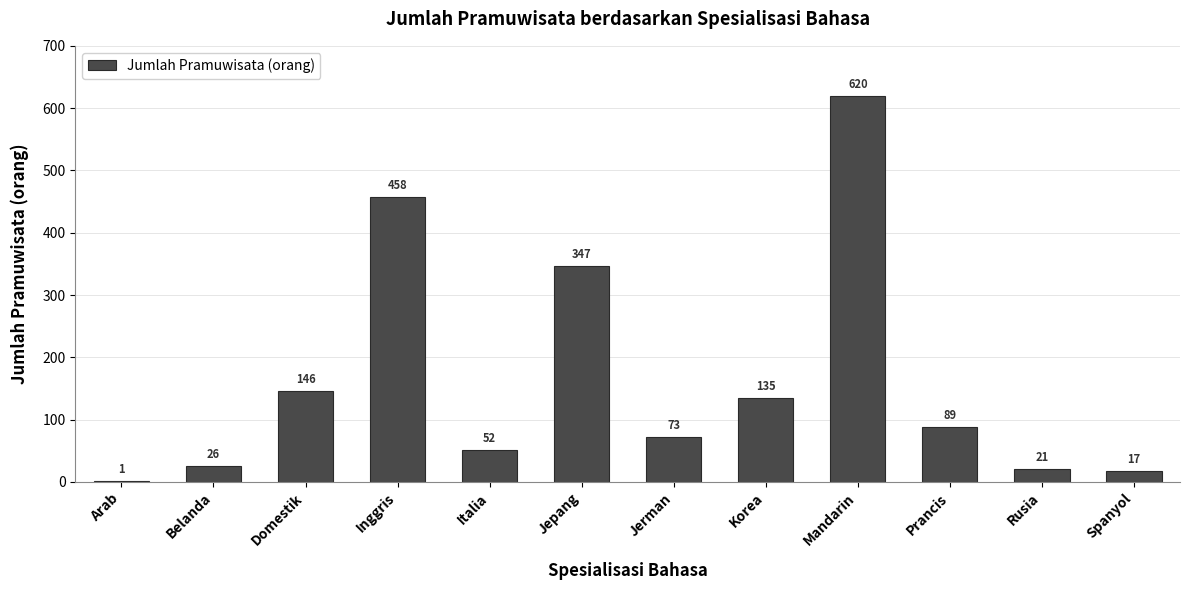

What is the maximum value shown in the chart?

620